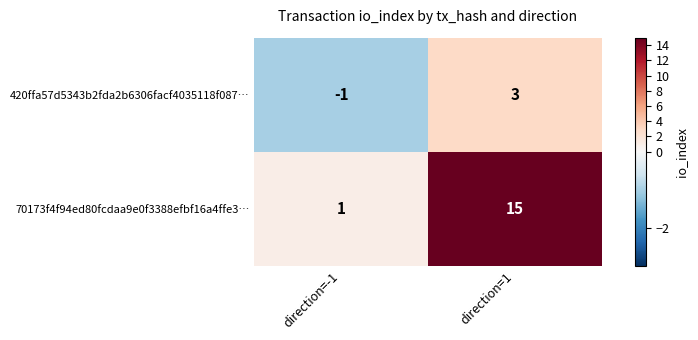

What is the greatest value displayed?

15